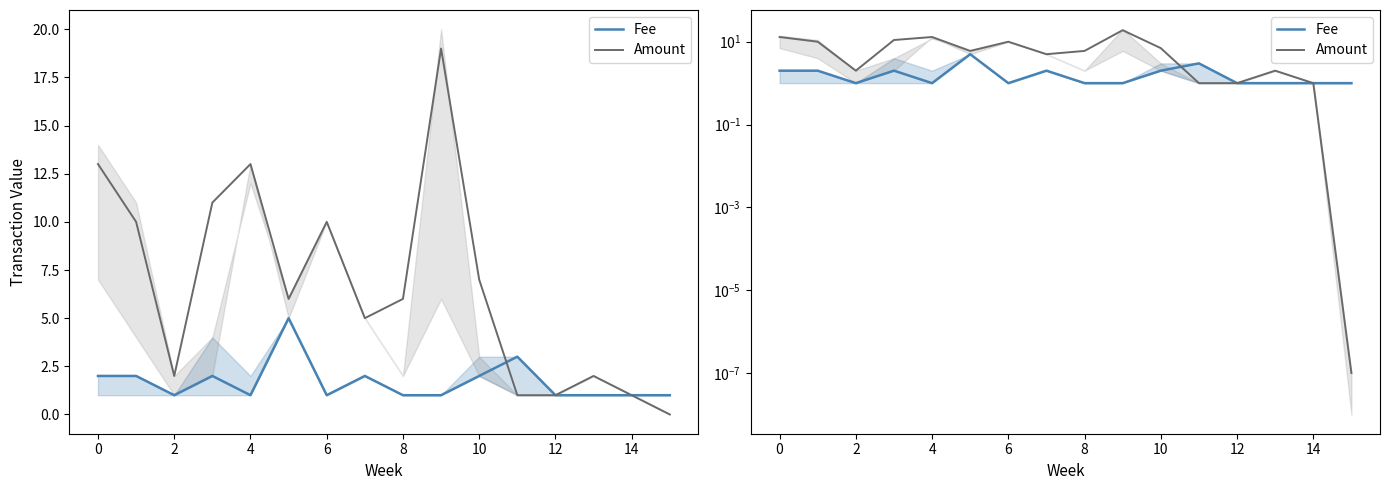

In Fee, how many points are lower than both neighbors (excluding endpoints)?

4